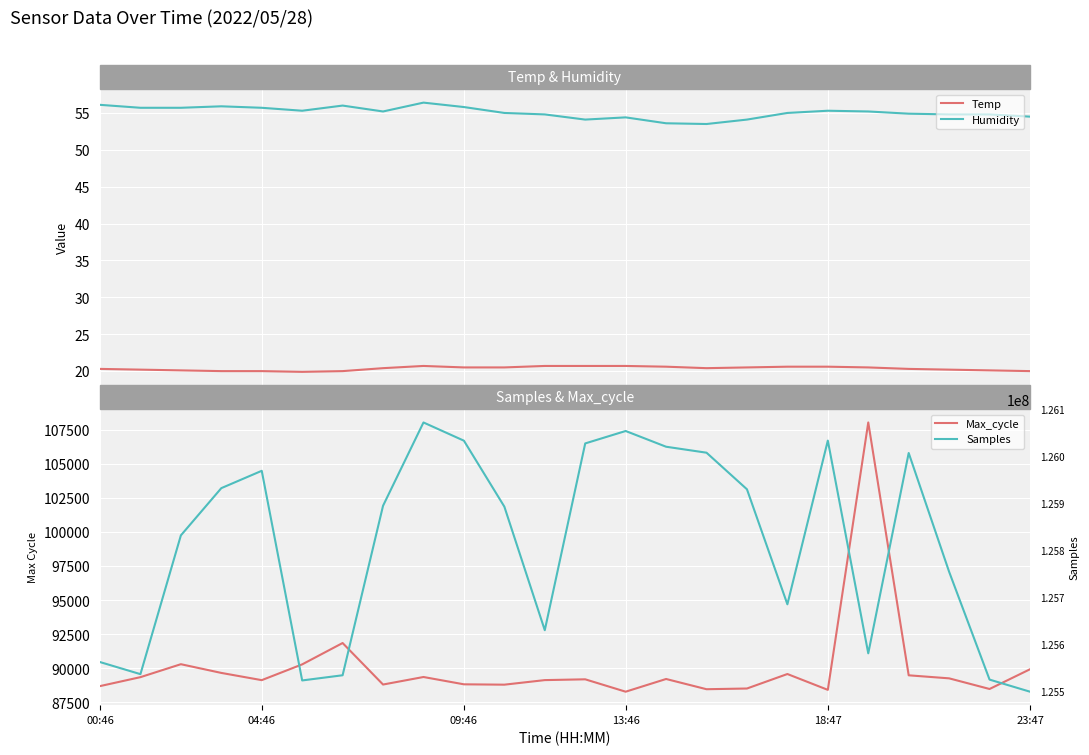

What is the sum of all Temp values?

488.5